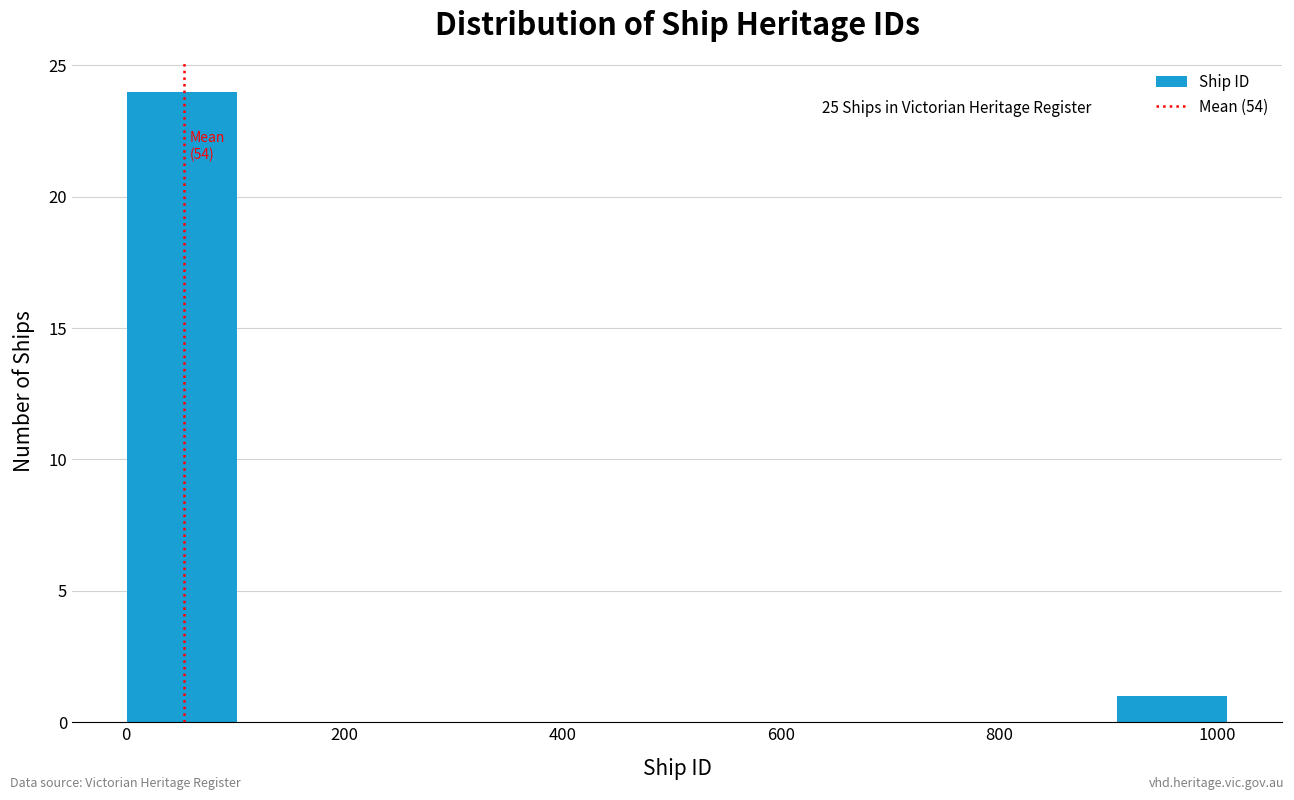

Which range on the x-axis has the tallest bar?

0 to 100